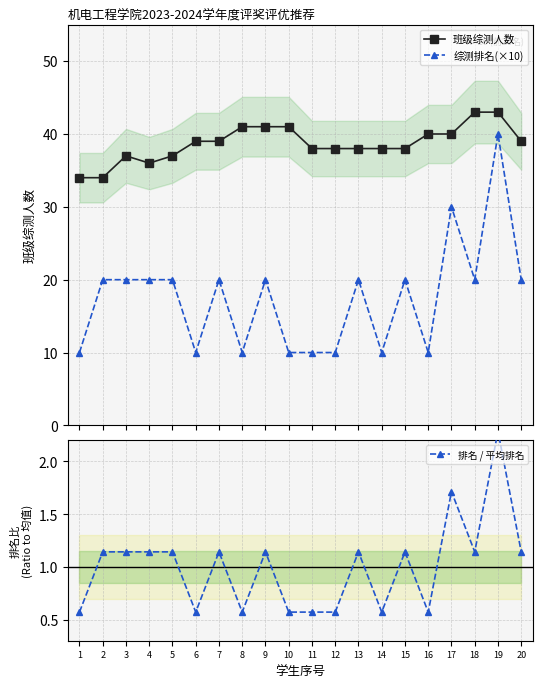

What is the difference between the highest and lowest values at 5?

35.9